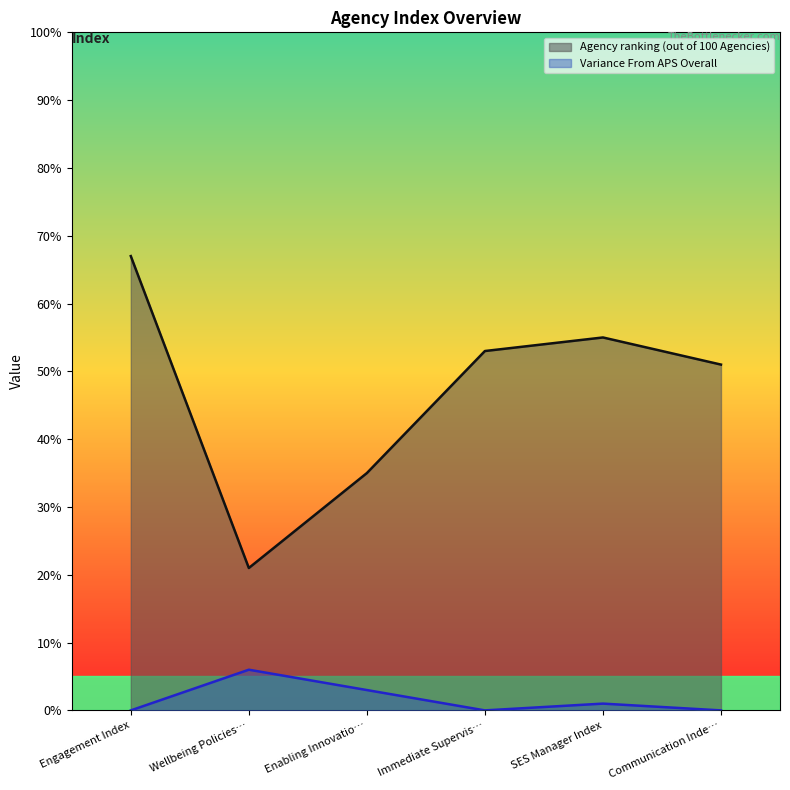

Reading left to right, transcribe all the data shown in this chart.

Agency ranking (out of 100 Agencies): 67	21	35	53	55	51
Variance From APS Overall: 0	6	3	0	1	0